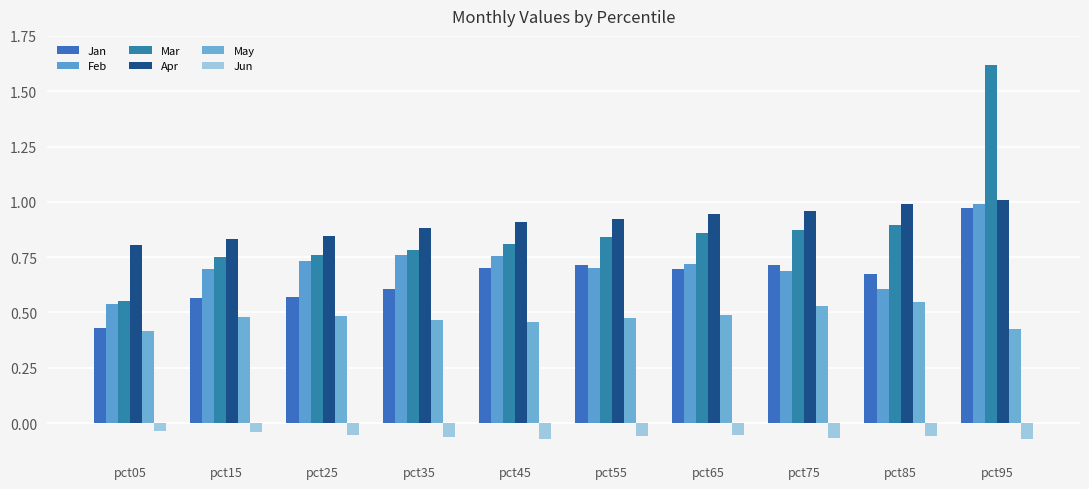

How many groups of bars are there?

10